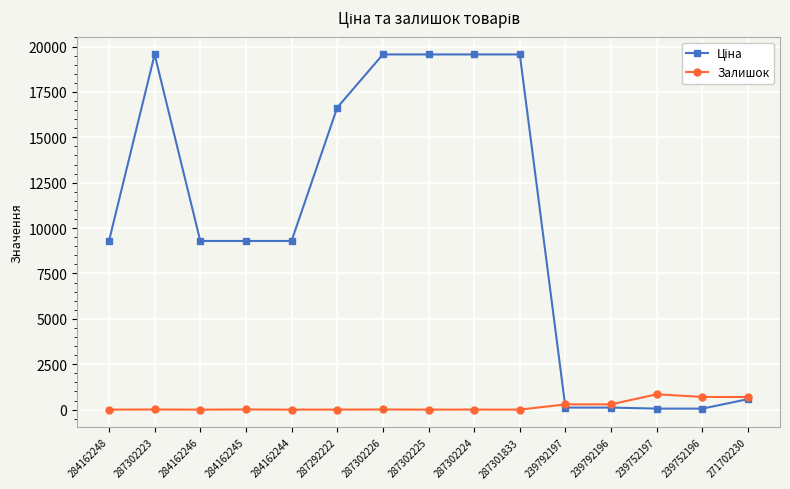

What is the value of the Залишок point at the 15th from the left?

694.0